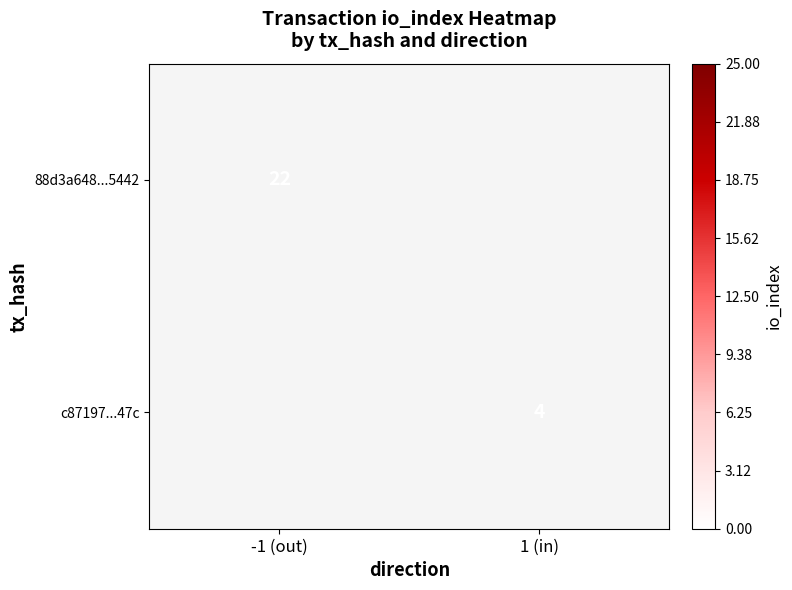

Is the value of c87197...47c at 1 (in) greater than the value of 88d3a648...5442 at -1 (out)?

No